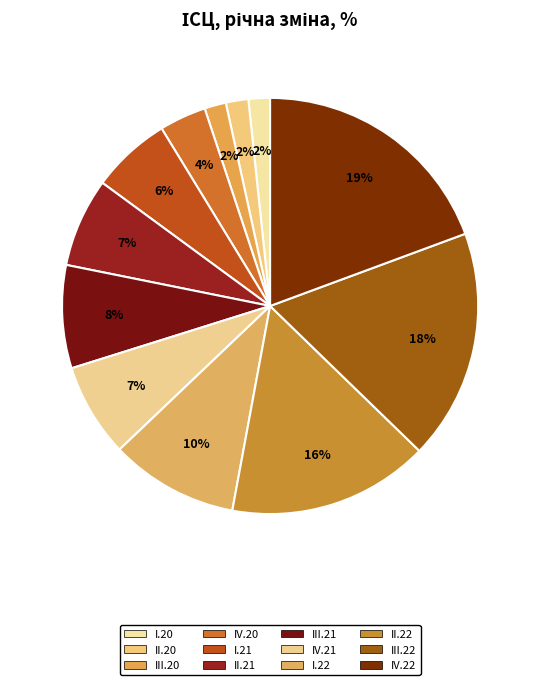

To the nearest percent, what portion does I.21 represent?

6%